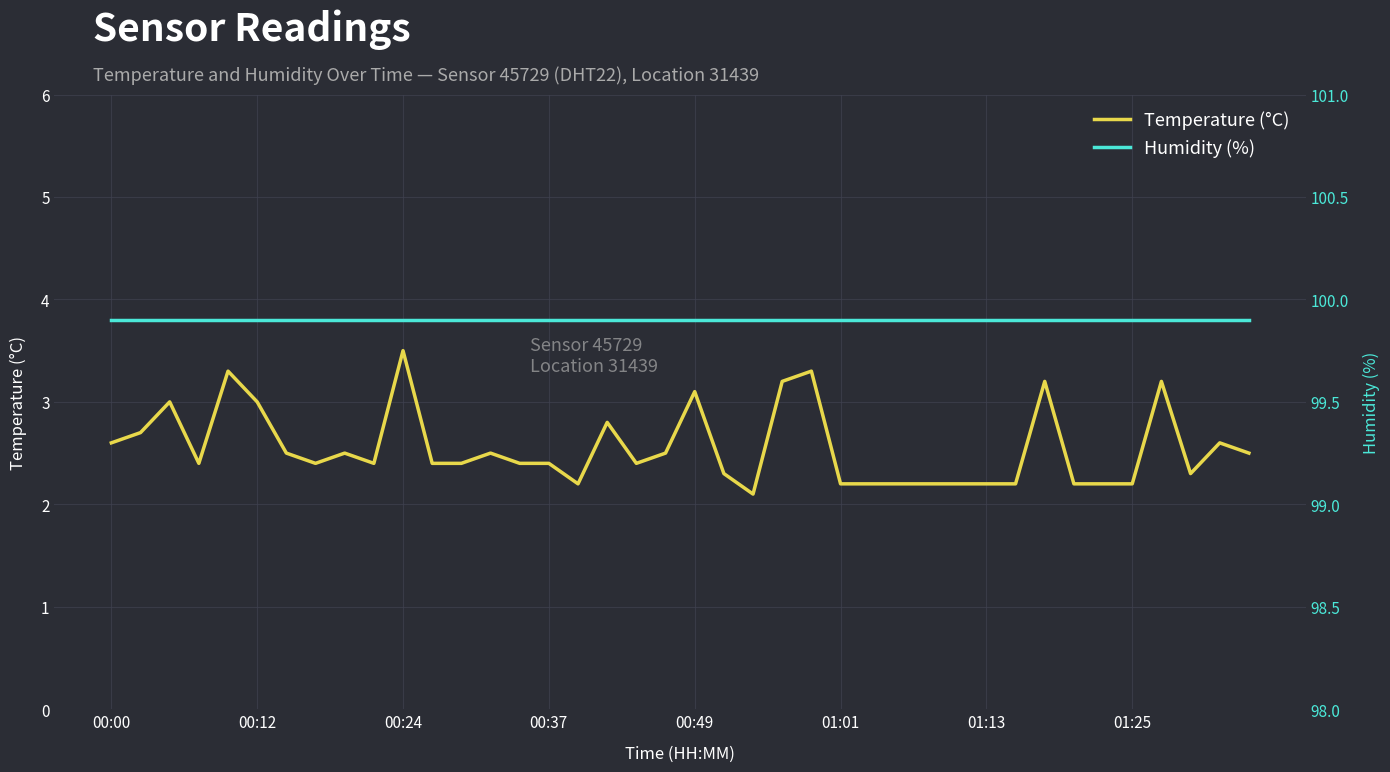

What is the difference between the second highest and second lowest values in the Temperature (°C) series?

1.1